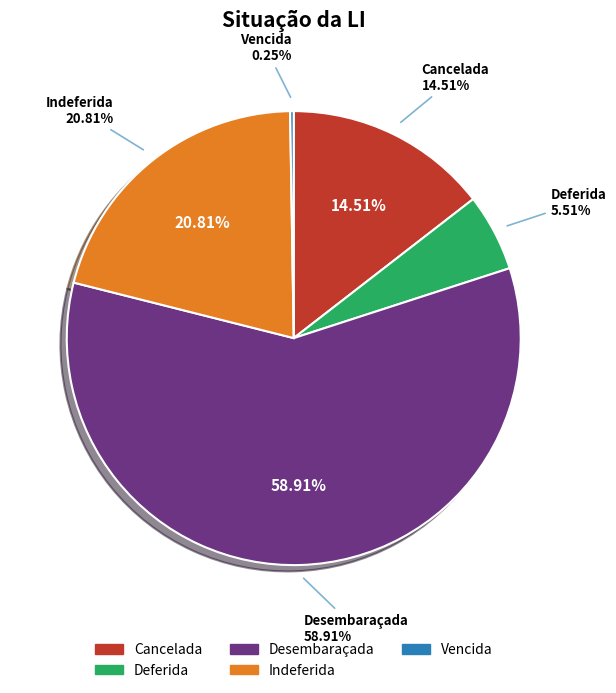

Count the number of slices in the pie.

5